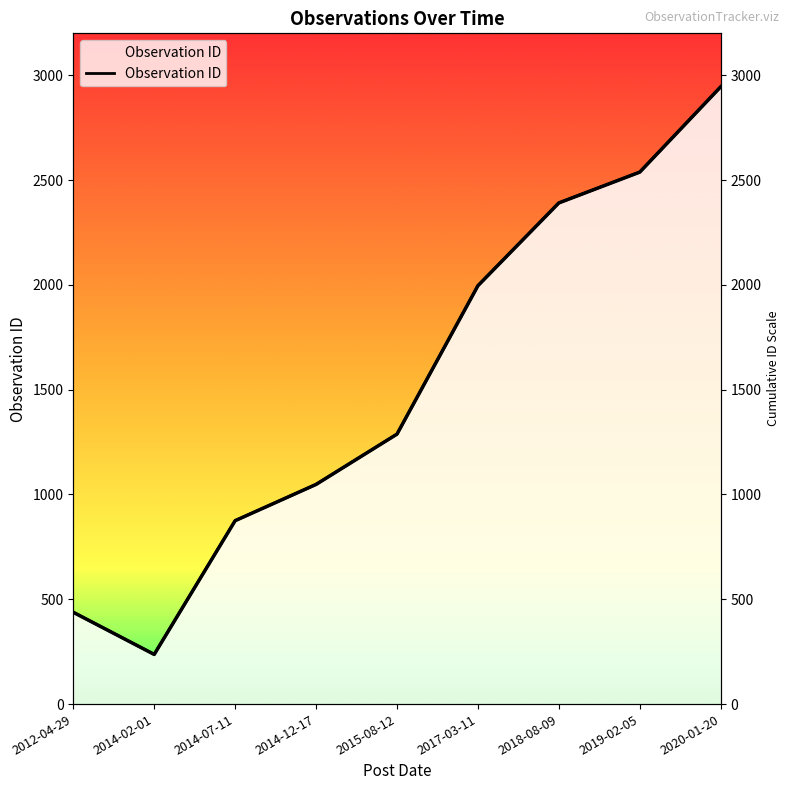

Where is the data nearest to the value 1591?

2015-08-12